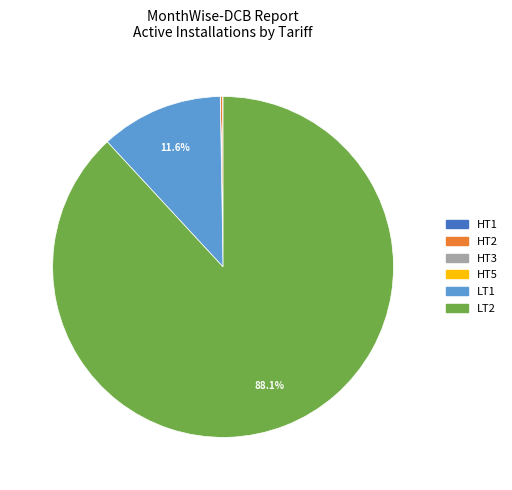

Does any single category account for the majority?

Yes